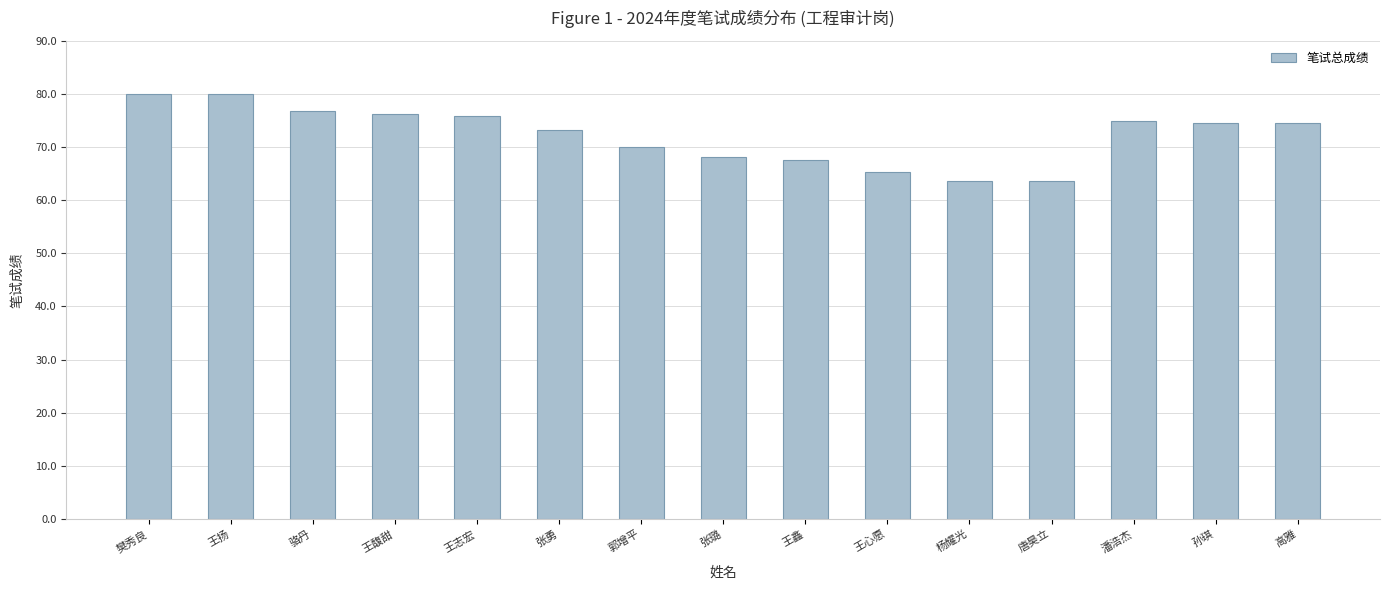

What is the approximate value at 郭增平?

70.0